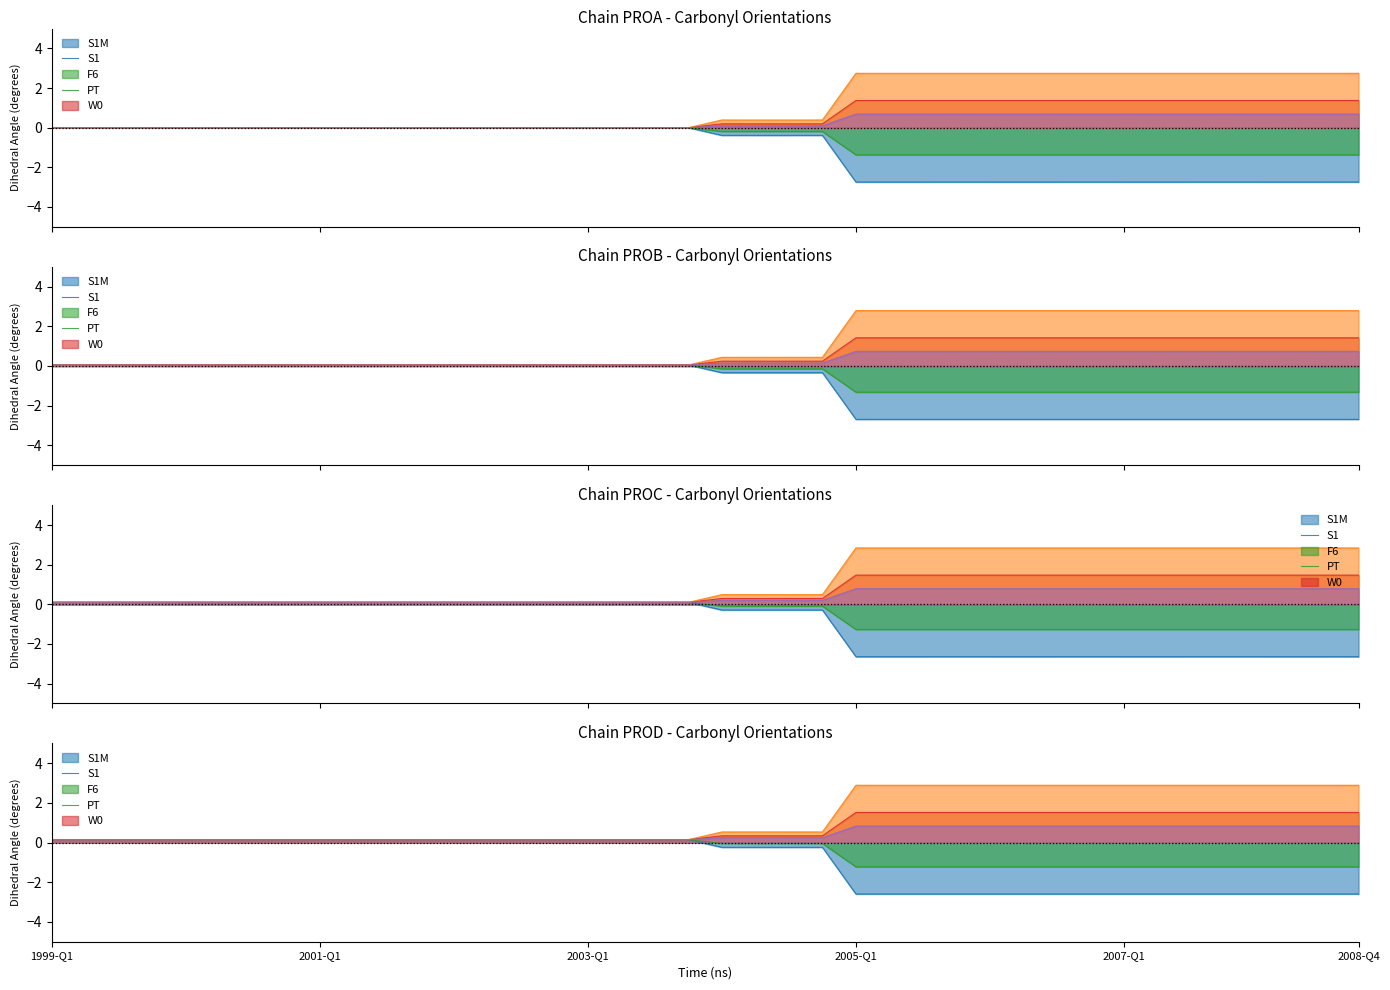

At how many categories does at least one series exceed 1?

16